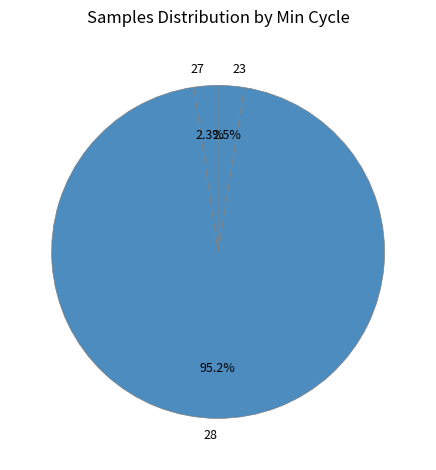

Does any single category account for the majority?

Yes